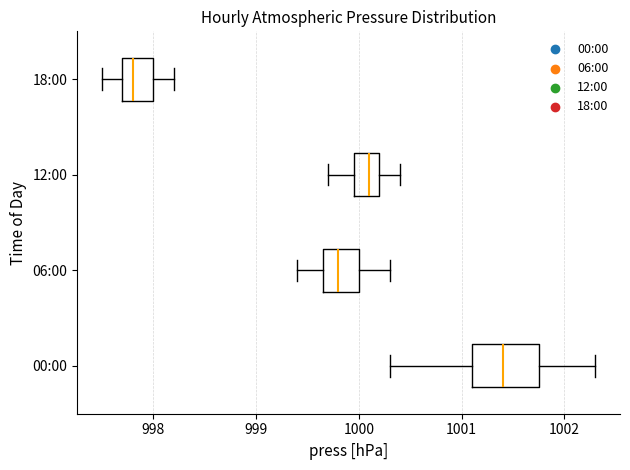

Which box's median line is the furthest to the left?

18:00